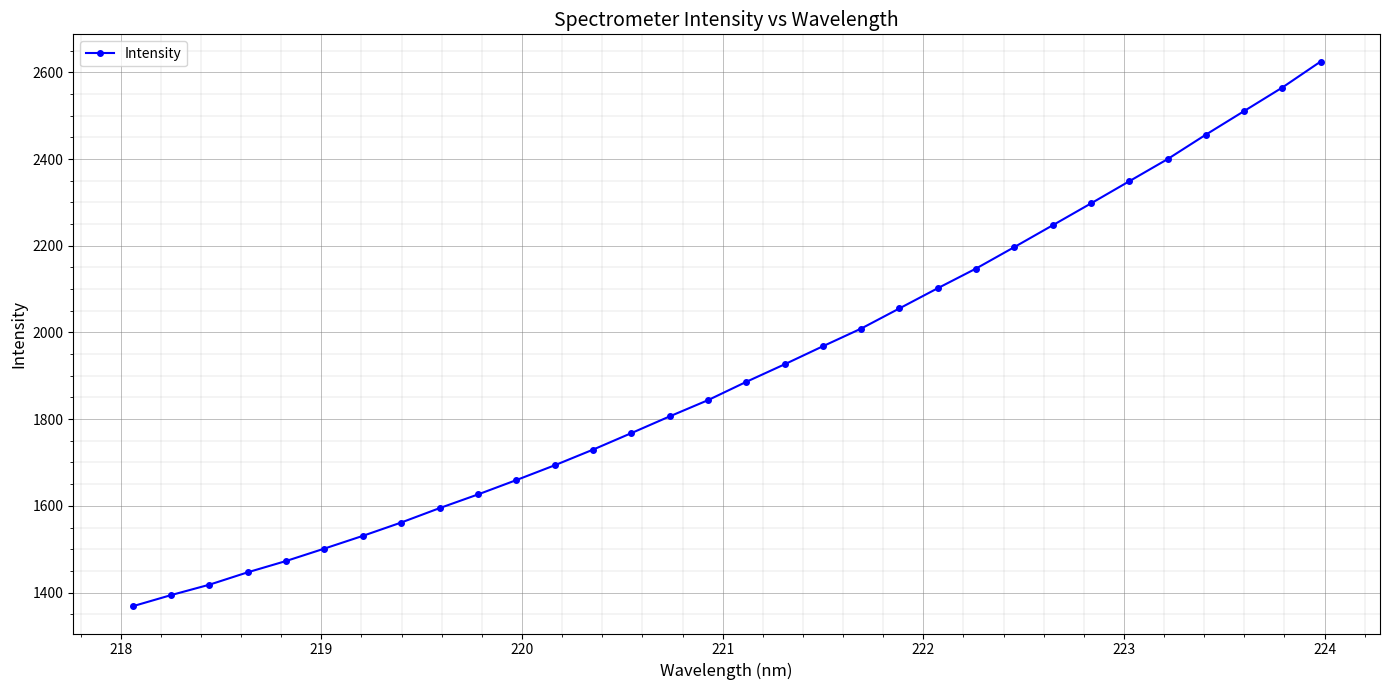

Does the chart have visible grid lines?

Yes